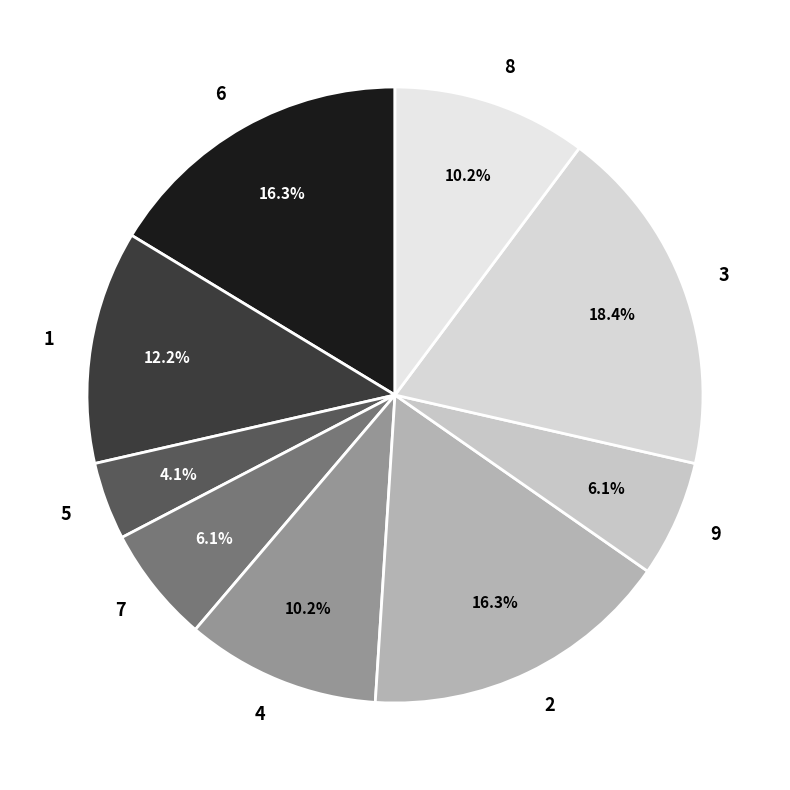

Does any single category account for the majority?

No